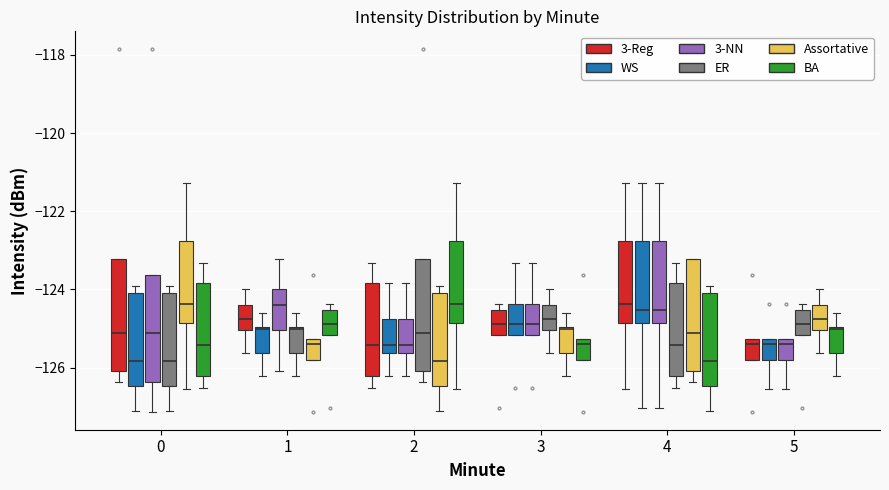

Reading left to right, transcribe this box plot: for each box, give where its median line is, the range the box spans, and where its two whiskers end, as read against the y-axis. The values are not printed on the chart, so give them approximately, as read against the axis.

0 (3-Reg): median -125.2, box -126.0 to -123.2, whiskers -126.4 to -123.2
0 (WS): median -125.8, box -126.4 to -124.0, whiskers -127.2 to -124.0 (just above the box's upper edge)
0 (3-NN): median -125.2, box -126.4 to -123.6, whiskers -127.2 to -123.6
0 (ER): median -125.8, box -126.4 to -124.0, whiskers -127.2 to -124.0 (just above the box's upper edge)
0 (Assortative): median -124.4, box -124.8 to -122.8, whiskers -126.6 to -121.2
0 (BA): median -125.4, box -126.2 to -123.8, whiskers -126.6 to -123.4
1 (3-Reg): median -124.8, box -125.0 to -124.4, whiskers -125.6 to -124.0
1 (WS): median -125.0, box -125.6 to -125.0, whiskers -126.2 to -124.6
1 (3-NN): median -124.4, box -125.0 to -124.0, whiskers -126.0 to -123.2
1 (ER): median -125.0, box -125.6 to -125.0, whiskers -126.2 to -124.6
1 (Assortative): median -125.4, box -125.8 to -125.2, whiskers -125.8 to -125.2
1 (BA): median -124.8, box -125.2 to -124.6, whiskers -125.2 to -124.4
2 (3-Reg): median -125.4, box -126.2 to -123.8, whiskers -126.6 to -123.4
2 (WS): median -125.4, box -125.6 to -124.8, whiskers -126.2 to -123.8
2 (3-NN): median -125.4, box -125.6 to -124.8, whiskers -126.2 to -123.8
2 (ER): median -125.2, box -126.0 to -123.2, whiskers -126.4 to -123.2
2 (Assortative): median -125.8, box -126.4 to -124.0, whiskers -127.2 to -124.0 (just above the box's upper edge)
2 (BA): median -124.4, box -124.8 to -122.8, whiskers -126.6 to -121.2
3 (3-Reg): median -124.8, box -125.2 to -124.6, whiskers -125.2 to -124.4
3 (WS): median -124.8, box -125.2 to -124.4, whiskers -125.2 to -123.4
3 (3-NN): median -124.8, box -125.2 to -124.4, whiskers -125.2 to -123.4
3 (ER): median -124.8, box -125.0 to -124.4, whiskers -125.6 to -124.0
3 (Assortative): median -125.0, box -125.6 to -125.0, whiskers -126.2 to -124.6
3 (BA): median -125.4, box -125.8 to -125.2, whiskers -125.8 to -125.2
4 (3-Reg): median -124.4, box -124.8 to -122.8, whiskers -126.6 to -121.2
4 (WS): median -124.6, box -124.8 to -122.8, whiskers -127.0 to -121.2
4 (3-NN): median -124.6, box -124.8 to -122.8, whiskers -127.0 to -121.2
4 (ER): median -125.4, box -126.2 to -123.8, whiskers -126.6 to -123.4
4 (Assortative): median -125.2, box -126.0 to -123.2, whiskers -126.4 to -123.2
4 (BA): median -125.8, box -126.4 to -124.0, whiskers -127.2 to -124.0 (just above the box's upper edge)
5 (3-Reg): median -125.4, box -125.8 to -125.2, whiskers -125.8 to -125.2
5 (WS): median -125.4, box -125.8 to -125.2, whiskers -126.6 to -125.2
5 (3-NN): median -125.4, box -125.8 to -125.2, whiskers -126.6 to -125.2
5 (ER): median -124.8, box -125.2 to -124.6, whiskers -125.2 to -124.4
5 (Assortative): median -124.8, box -125.0 to -124.4, whiskers -125.6 to -124.0
5 (BA): median -125.0, box -125.6 to -125.0, whiskers -126.2 to -124.6